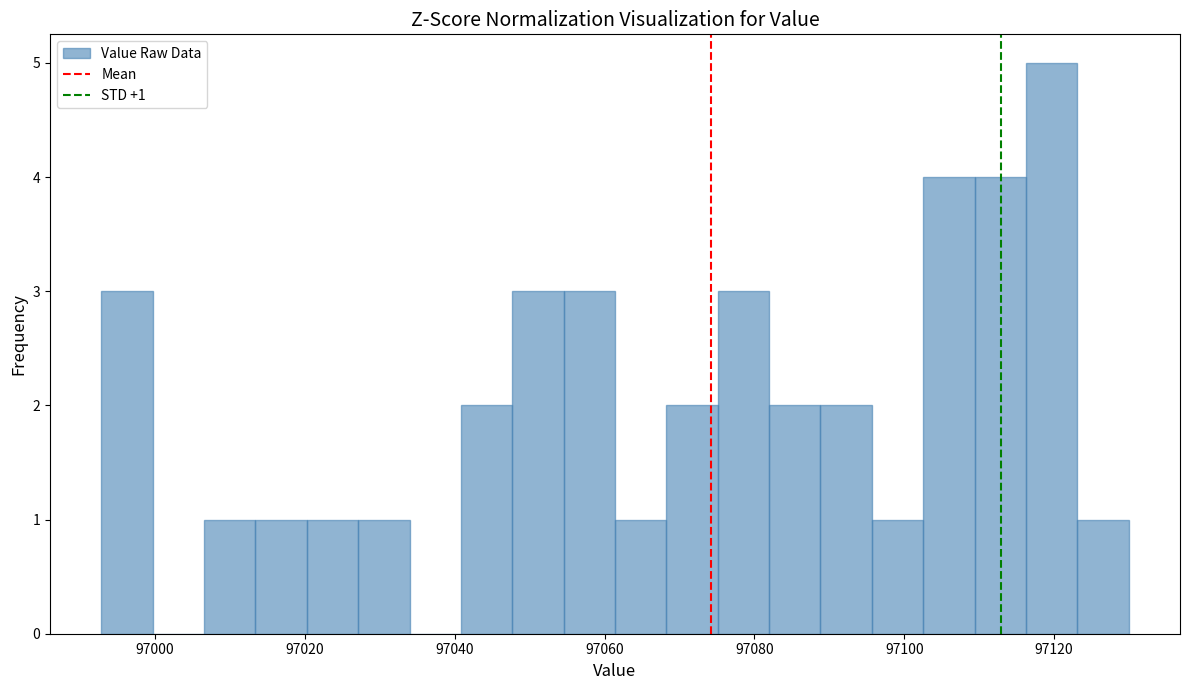

Read against the x-axis, roughly where is the centre of the tallest bar?

97120